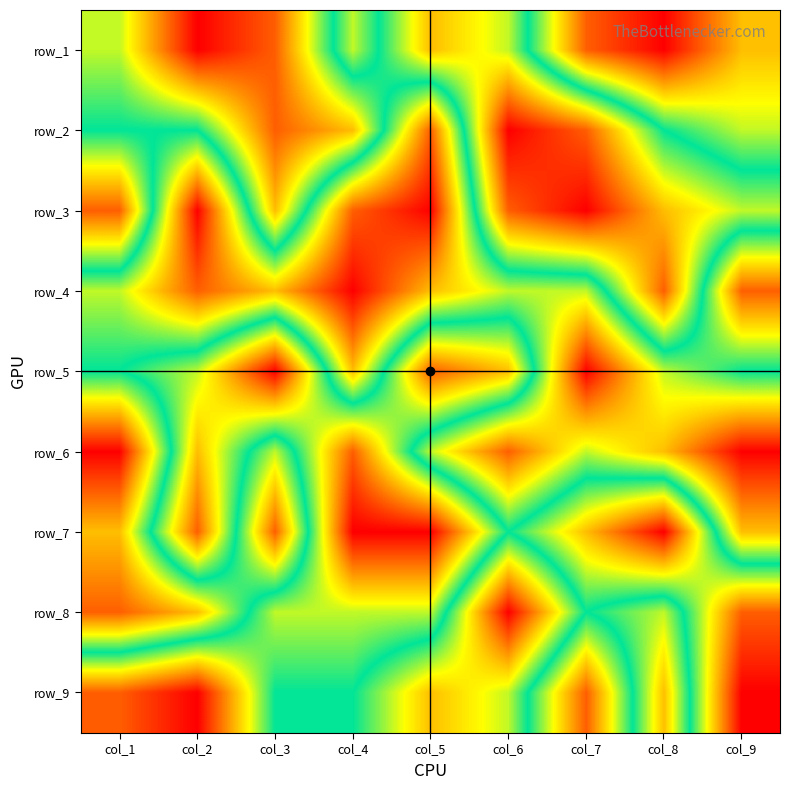

At which category does the chart reach its peak across all series?

col_2